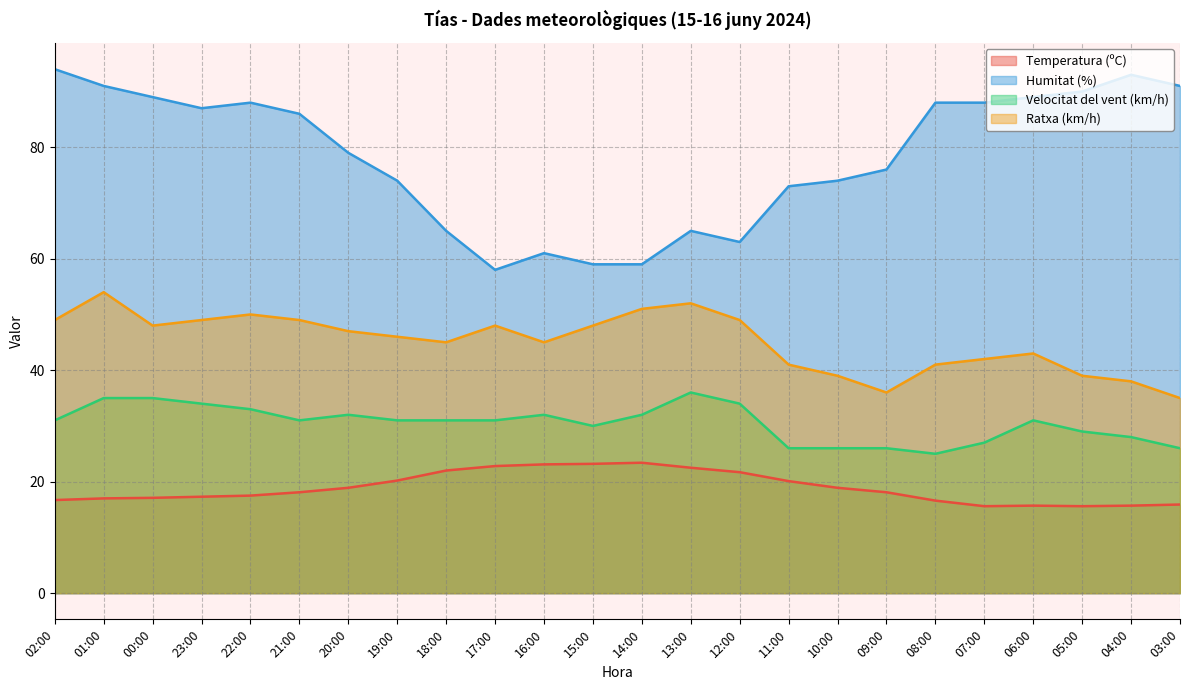

Rank the categories by Velocitat del vent (km/h) value from highest to lowest.

13:00, 01:00, 00:00, 23:00, 12:00, 22:00, 20:00, 16:00, 14:00, 02:00, 21:00, 19:00, 18:00, 17:00, 06:00, 15:00, 05:00, 04:00, 07:00, 11:00, 10:00, 09:00, 03:00, 08:00